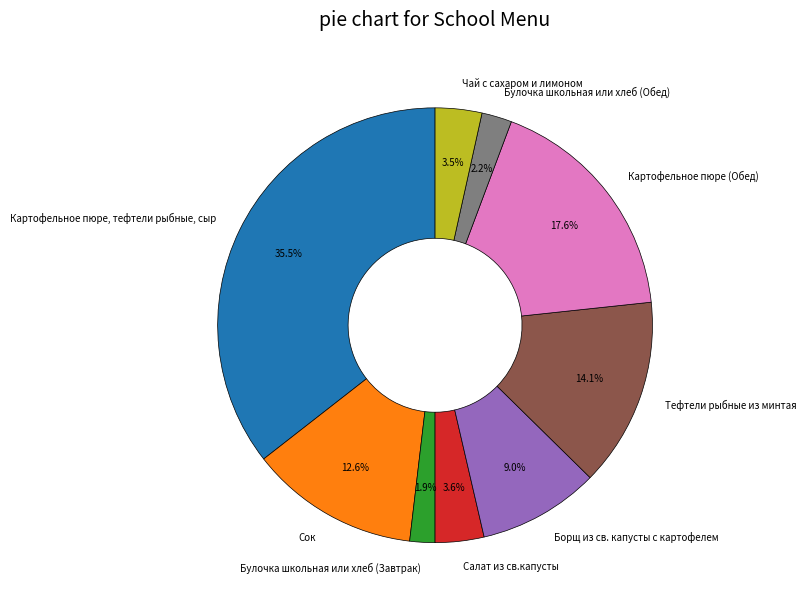

To the nearest percent, what percentage of the pie is Булочка школьная или хлеб (Обед)?

2%